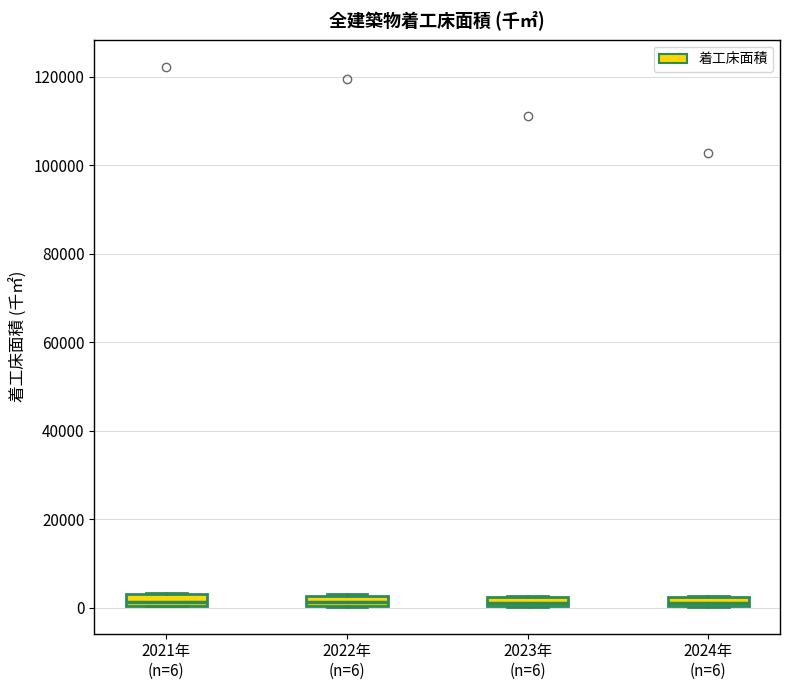

Where is the upper edge of the box for 2021年 (n=6) on the y-axis? The values are not printed on the chart, so give them approximately, as read against the axis.

2000